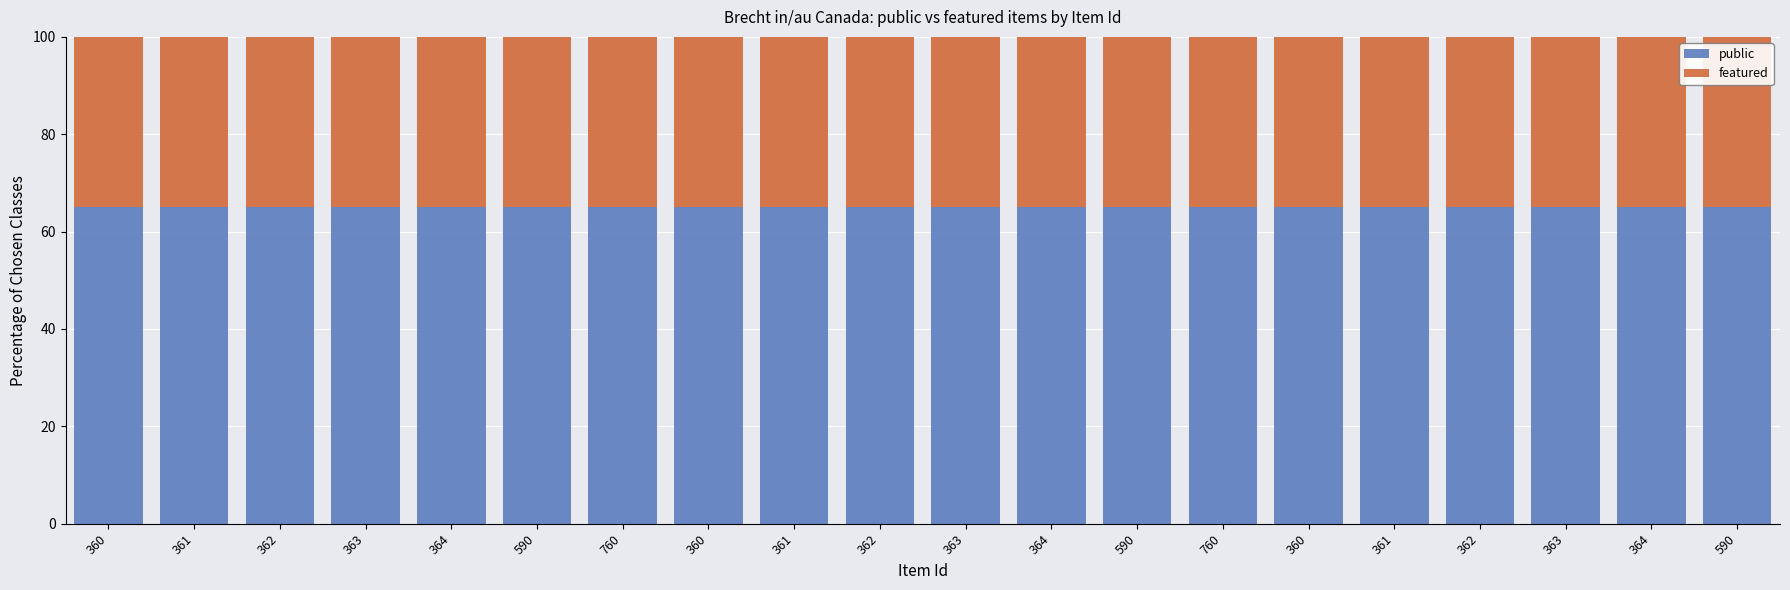

Are the bars horizontal?

No